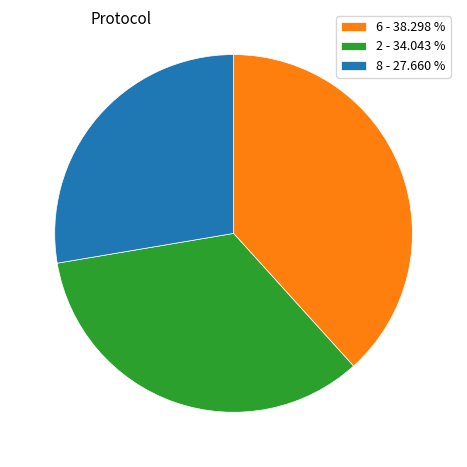

Rank the categories by value from highest to lowest.

6 - 38.298 %, 2 - 34.043 %, 8 - 27.660 %